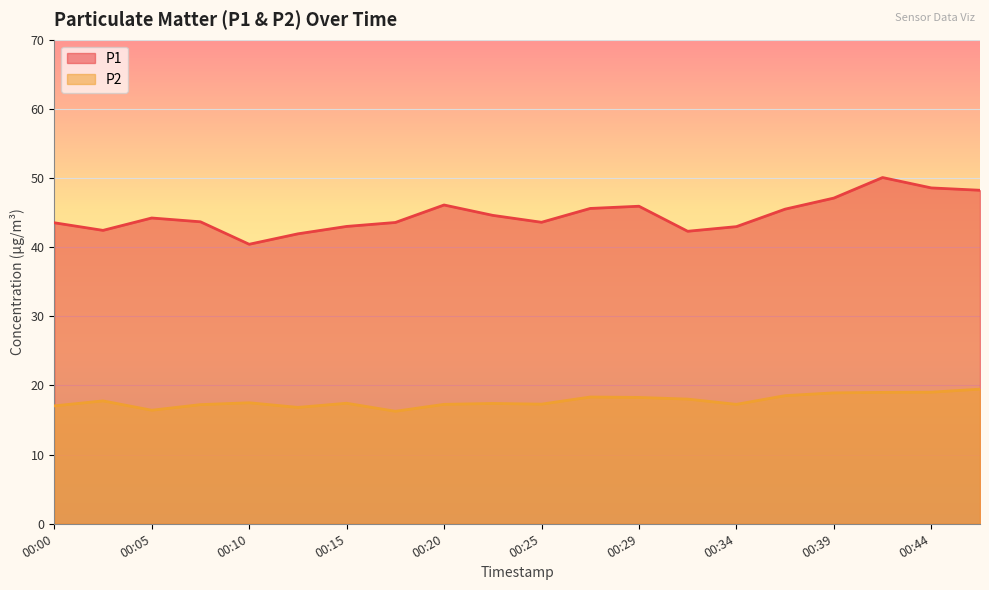

Does the chart display data point markers on the line(s)?

No